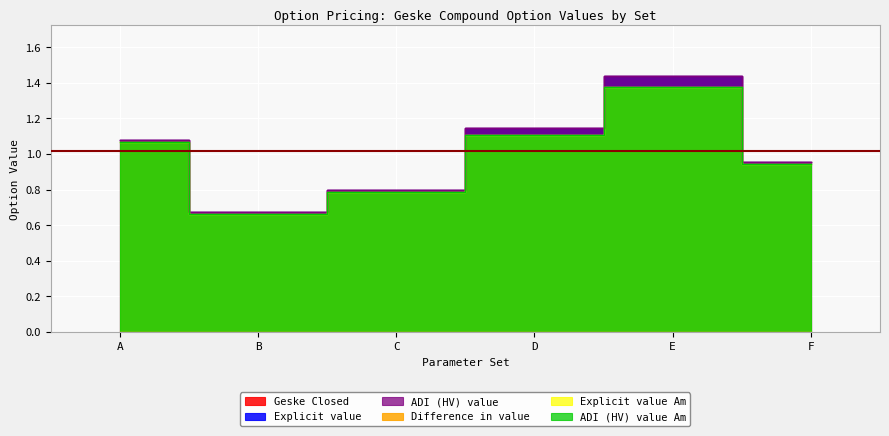

Between D and E, which series saw the biggest shift?

Explicit value